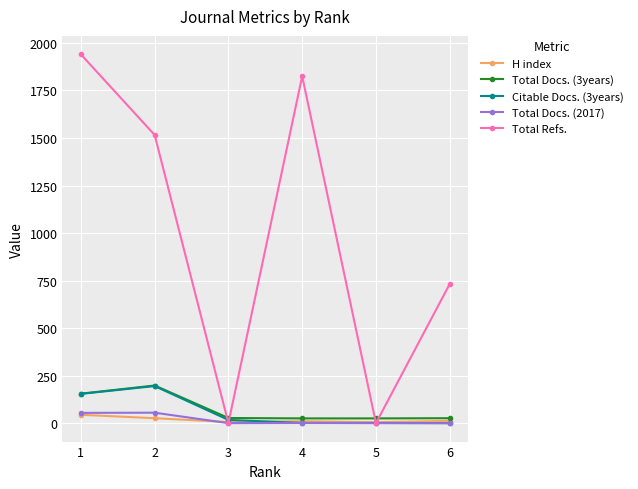

True or false: Total Docs. (2017) has more than 0 interior local peaks.

True